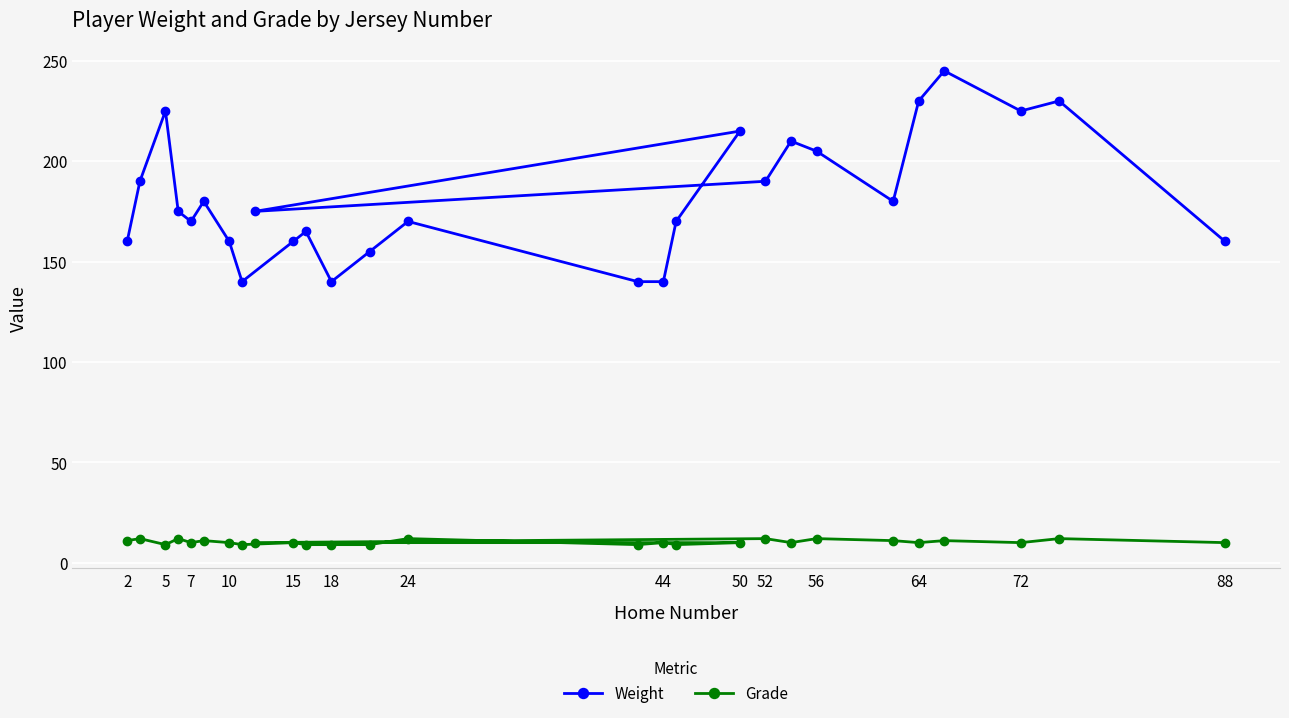

How many interior local peaks does the Weight series have?

8